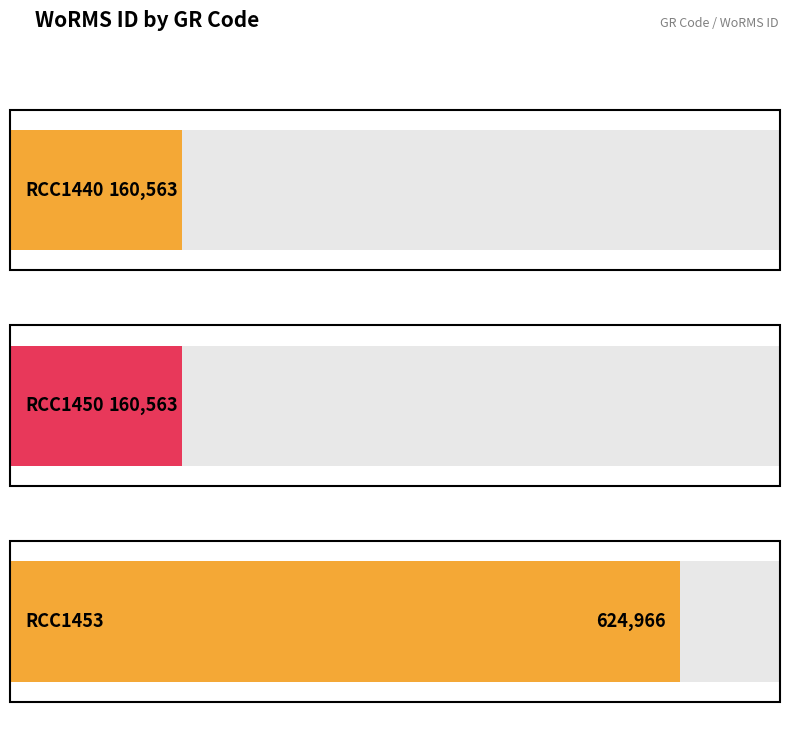

Is it true that the value at RCC1450 is 160563?

True